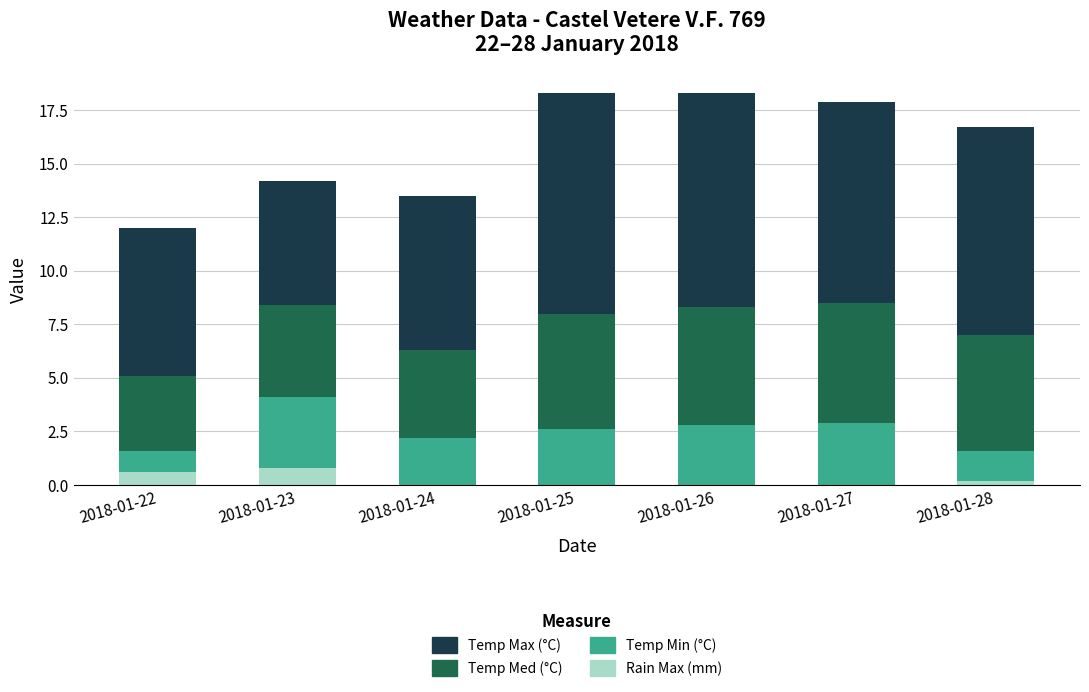

What is the maximum value for Rain Max (mm)?

0.8